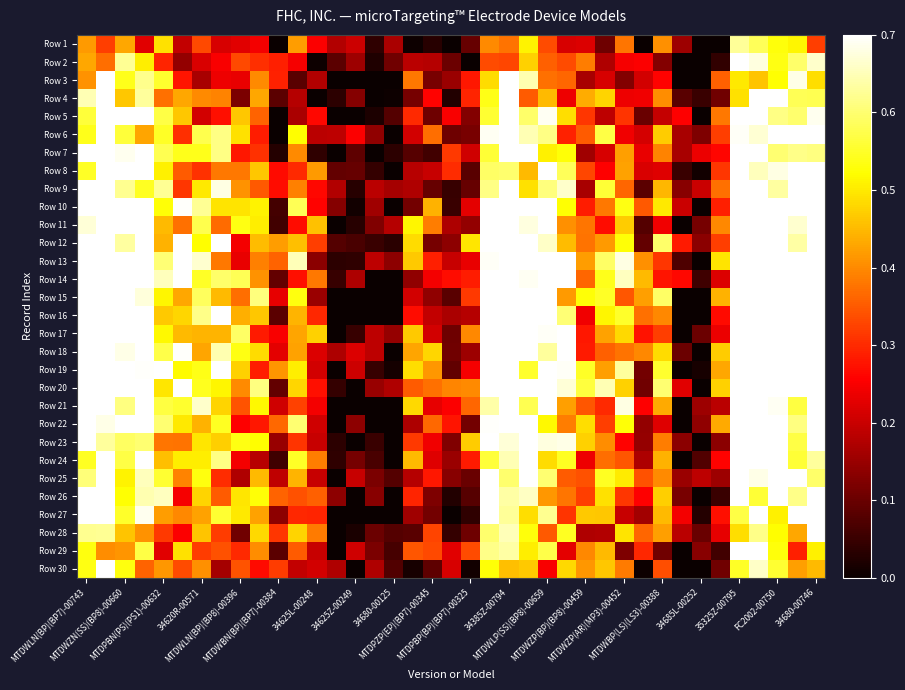

Which category has the lowest value across all series?

MTDWBN(BP)(BP7)-00384